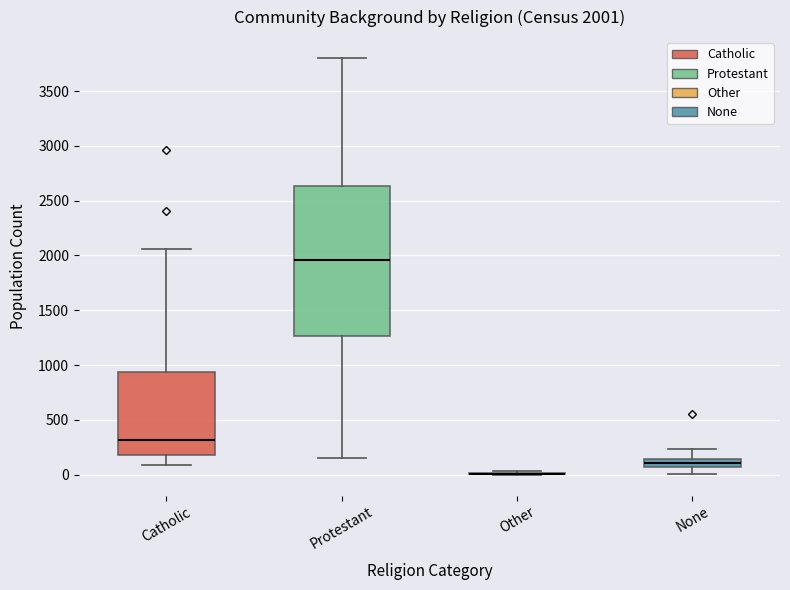

Comparing the boxes themselves (not the whiskers), which one is the tallest?

Protestant